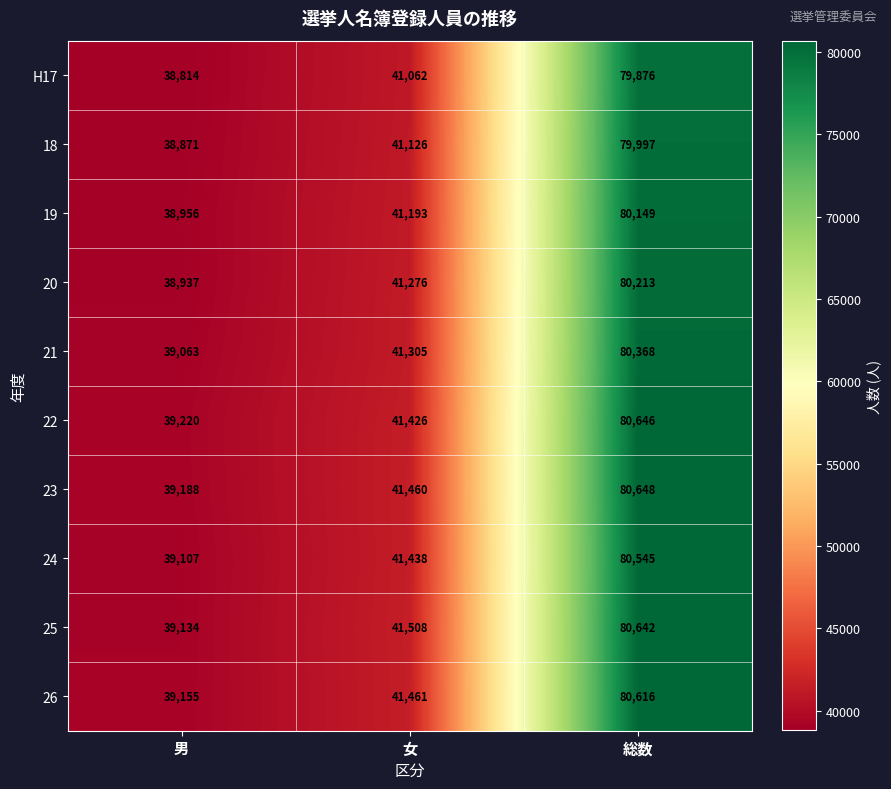

What is the difference between the 21 values at 女 and 総数?

39063